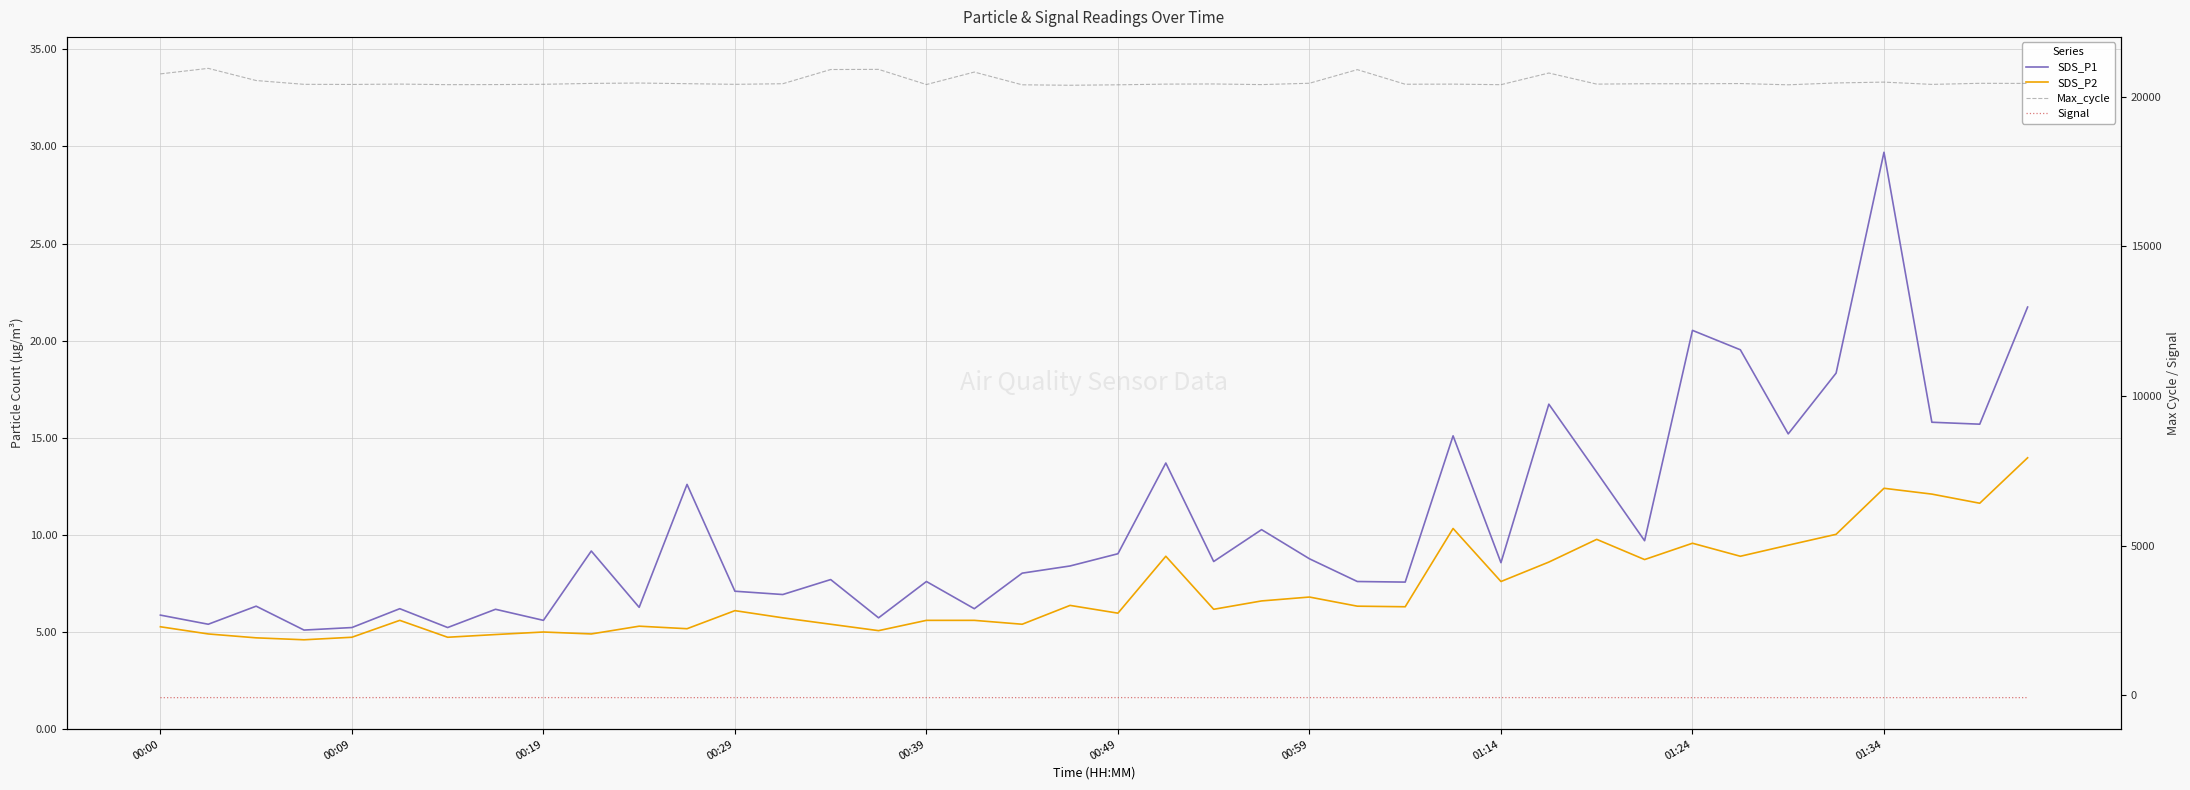

Does the chart have visible grid lines?

Yes